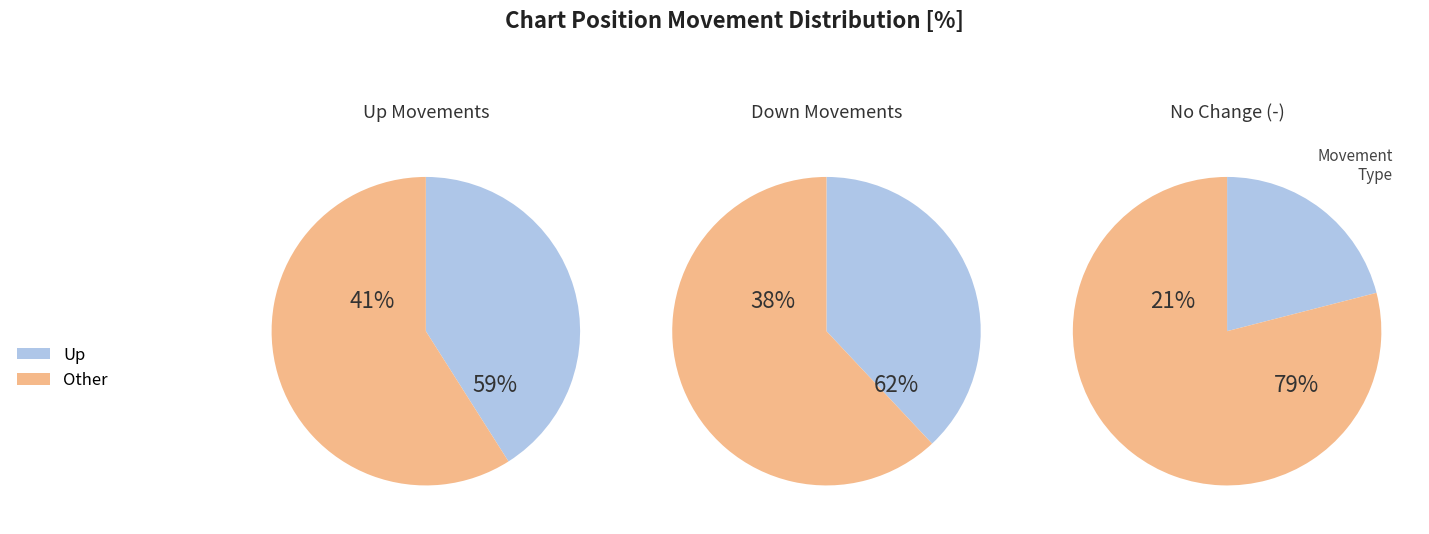

Between down and up, which is larger?

up